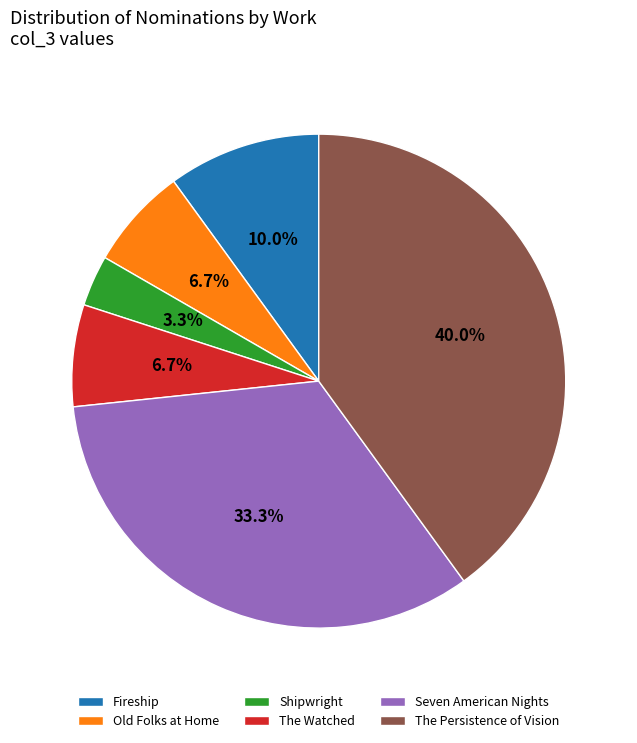

To the nearest percent, what is the difference between the largest and smallest slice percentages?

37%